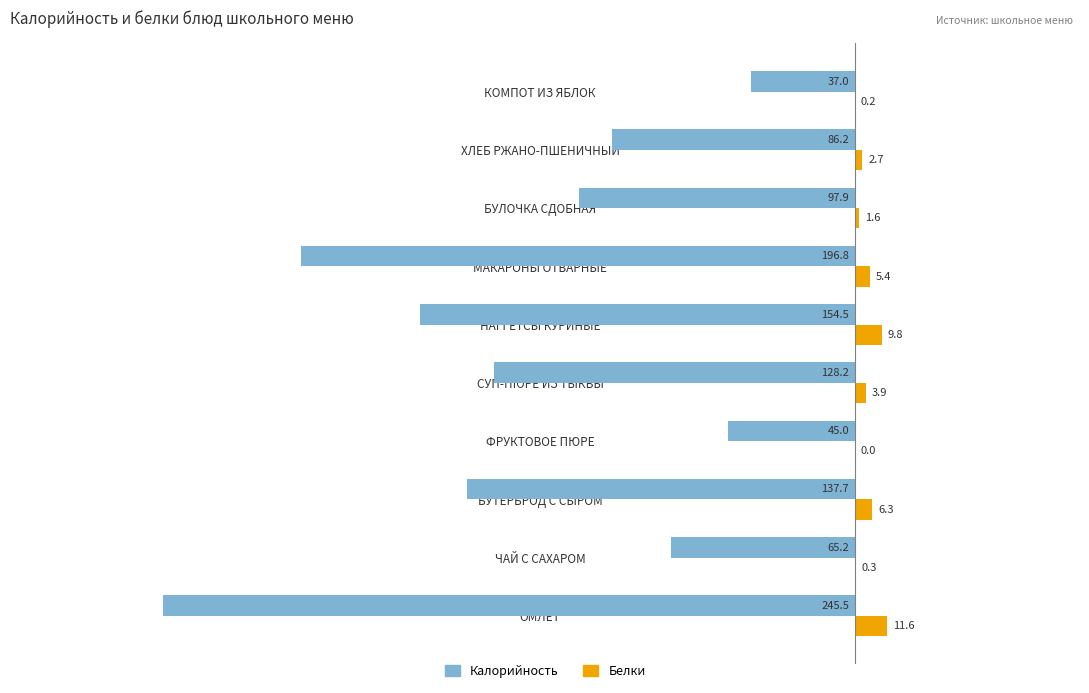

True or false: Калорийность has a value of -68.4 at БУЛОЧКА СДОБНАЯ.

False